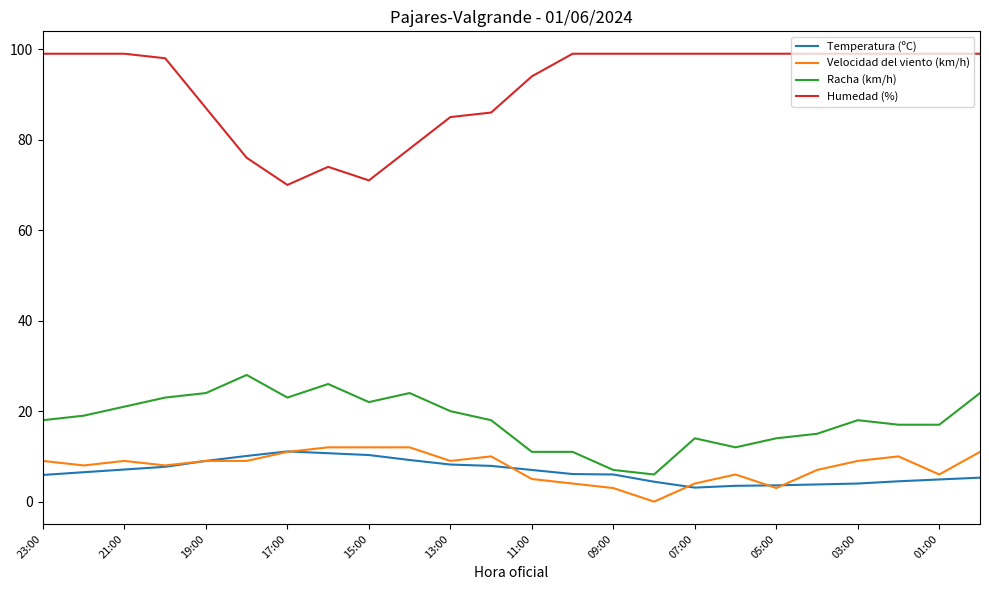

True or false: Temperatura (ºC) and Humedad (%) cross at least once.

False